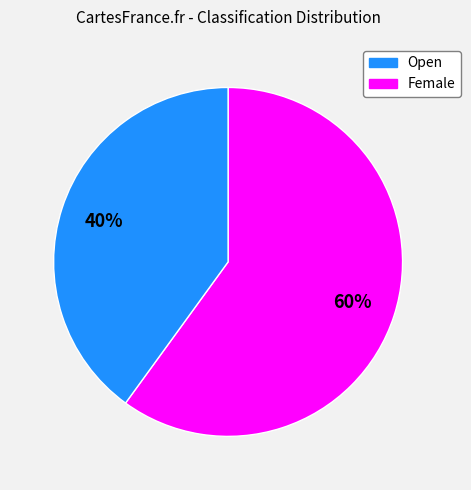

Between Female and Open, which is larger?

Open